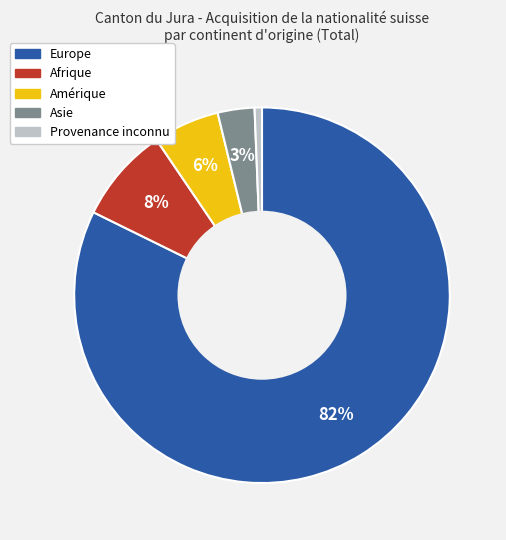

Which slice is the largest?

Europe